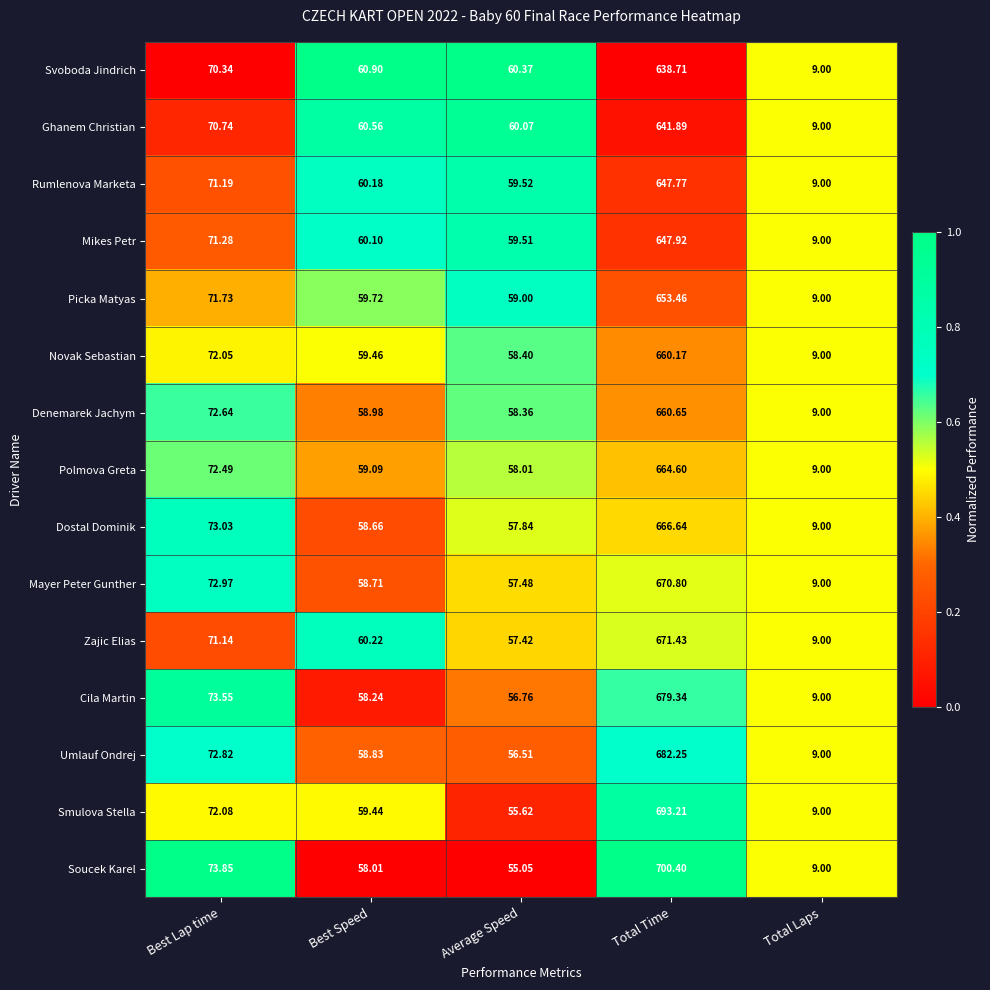

At which category does the chart reach its minimum across all series?

Total Laps